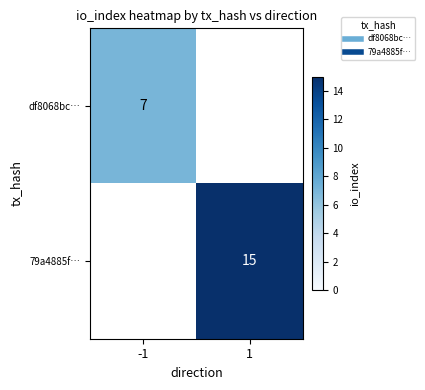

Rank the series by their maximum value, from lowest to highest.

df8068bc…, 79a4885f…